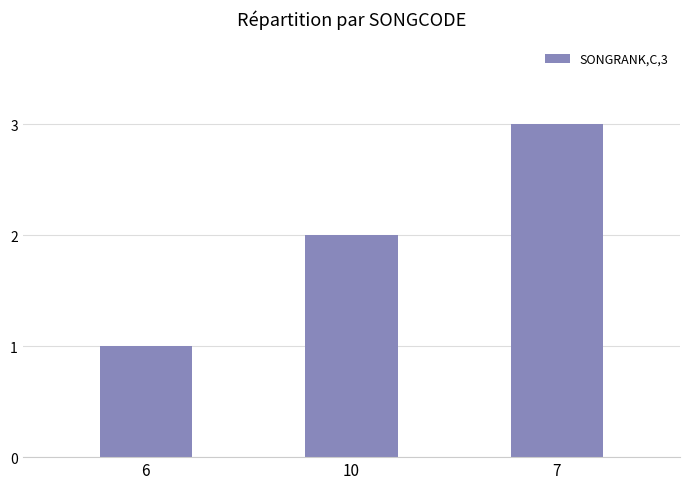

Is it true that the value at 6 is 1?

True